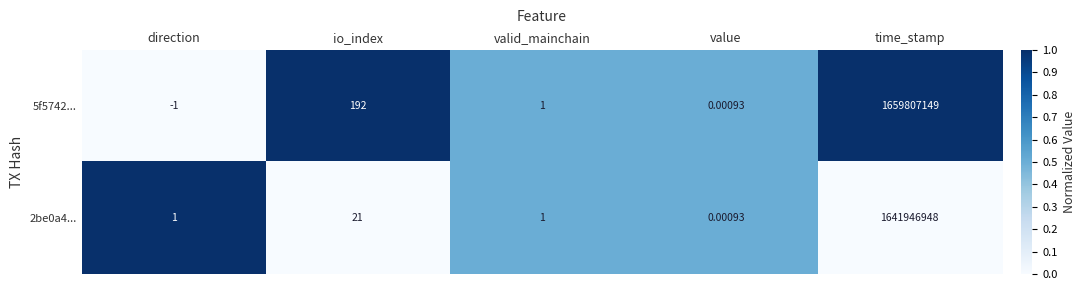

Where is 2be0a4... nearest to the value 820973474?

io_index